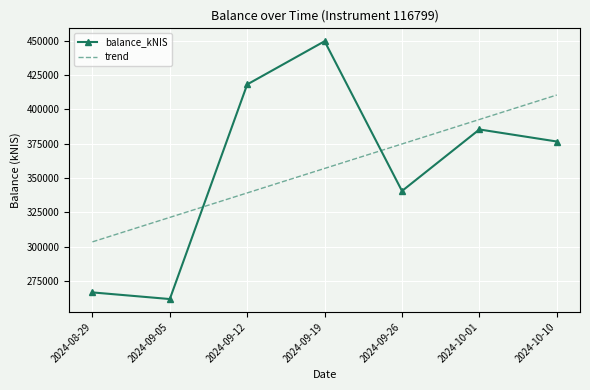

Which series has the largest range (max minus min)?

balance_kNIS